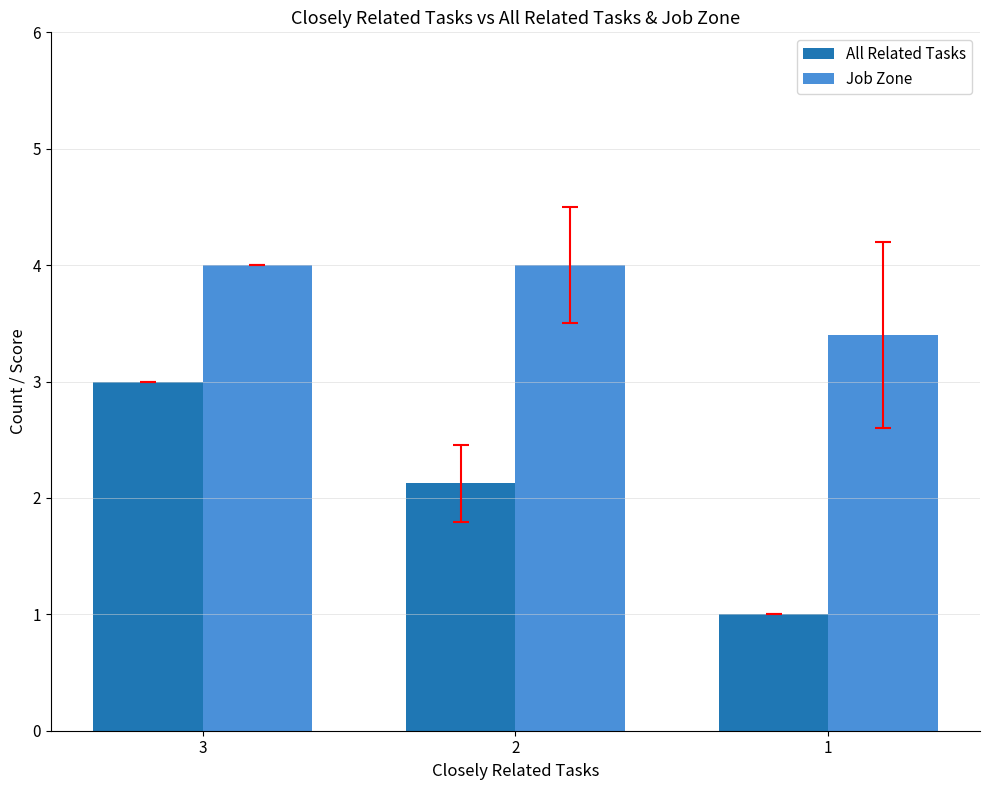

Between 3 and 2, which series saw the biggest shift?

All Related Tasks